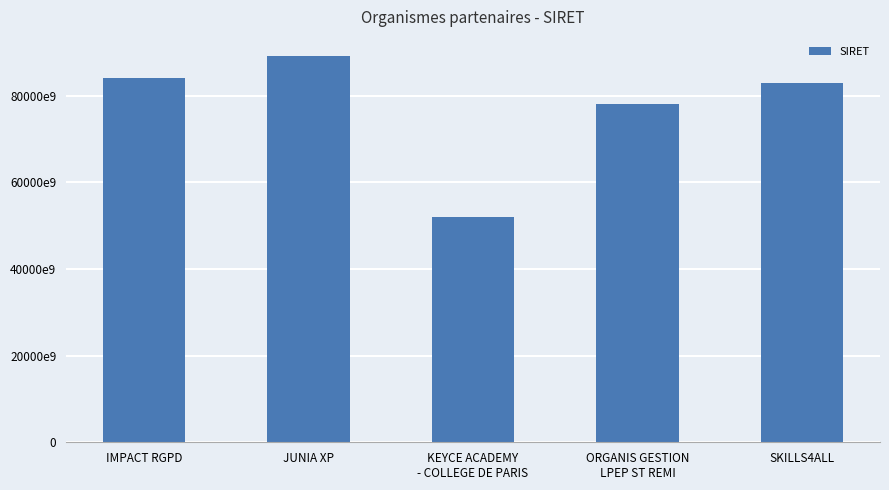

Which has a higher value, IMPACT RGPD or ORGANIS GESTION
LPEP ST REMI?

IMPACT RGPD